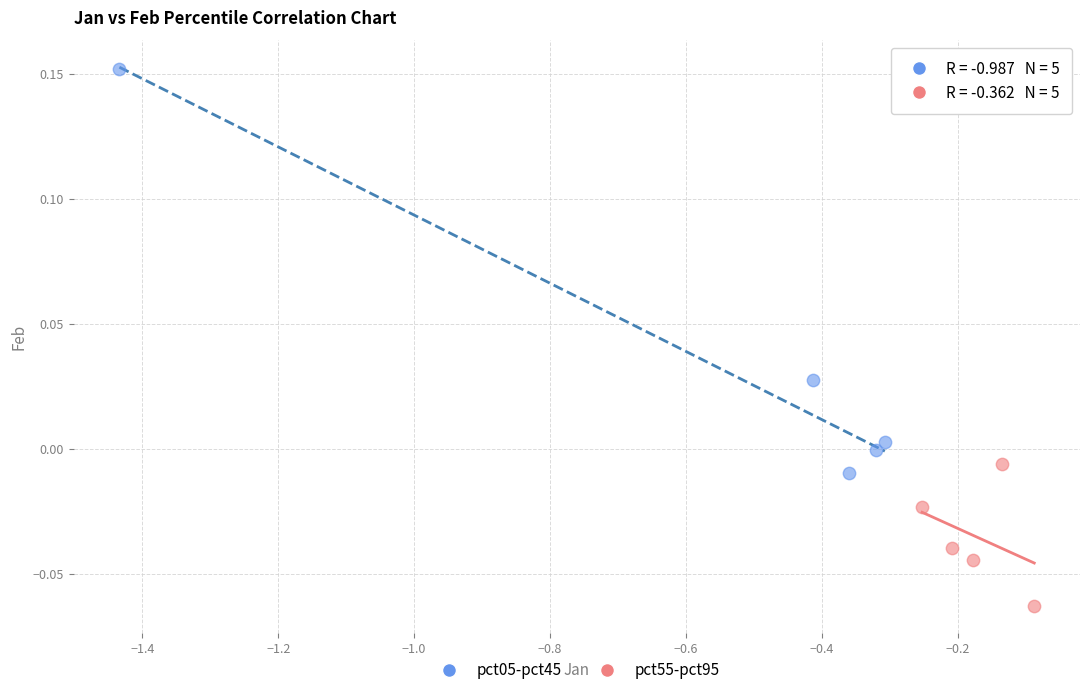

Which series reaches the minimum Y coordinate?

pct55-pct95